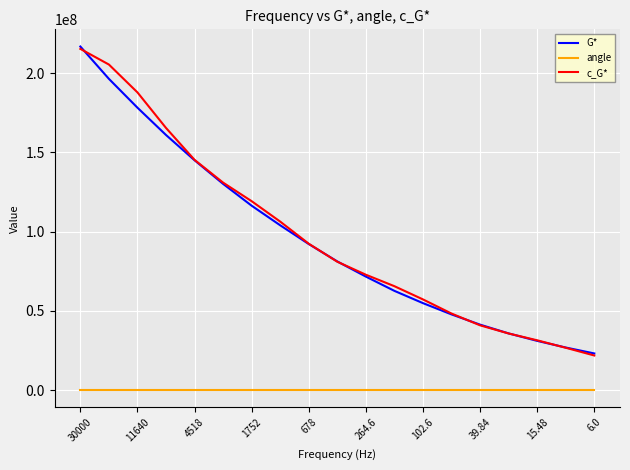

True or false: c_G* and angle cross at least once.

False